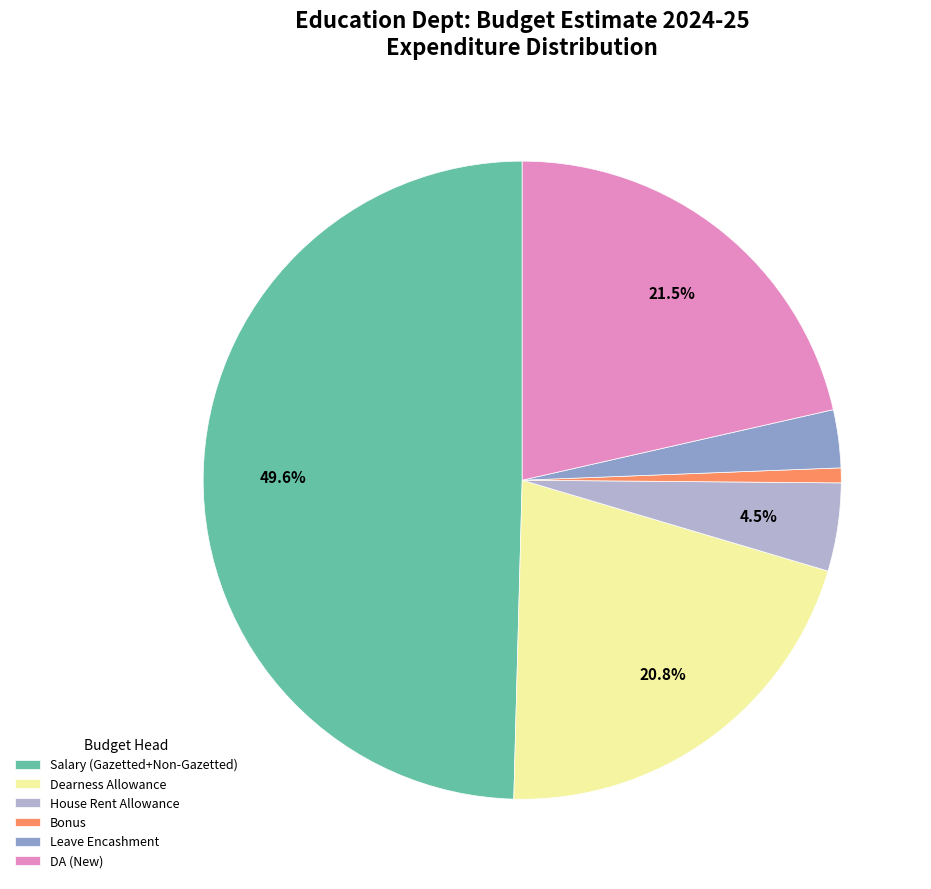

How many segments does this pie chart have?

6